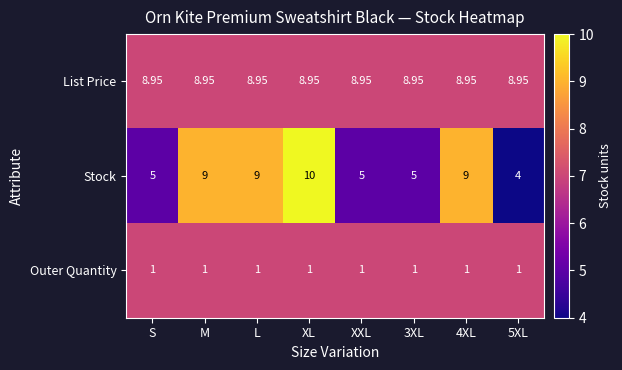

Rank the series at XXL from highest to lowest value.

List Price, Stock, Outer Quantity